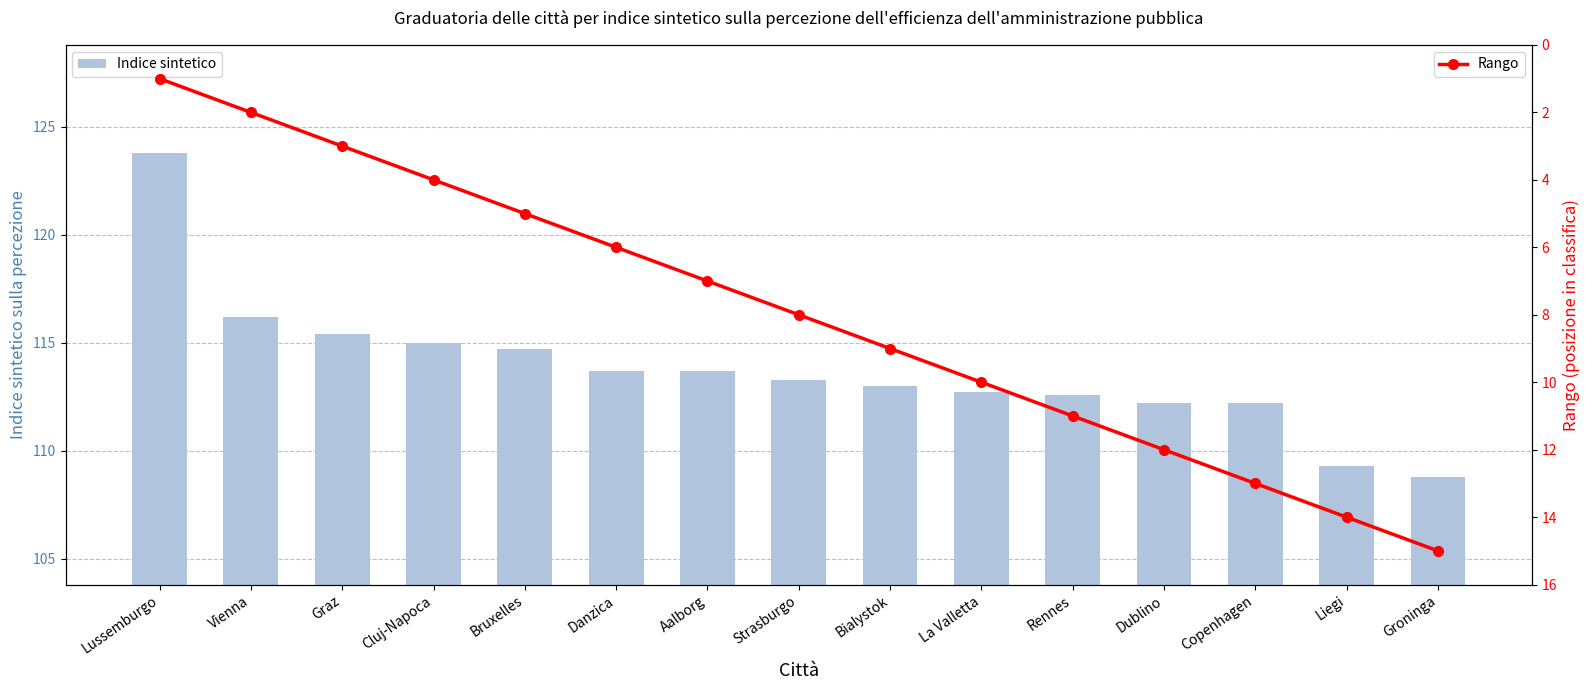

Which category has the lowest value in the Indice sintetico series?

Groninga